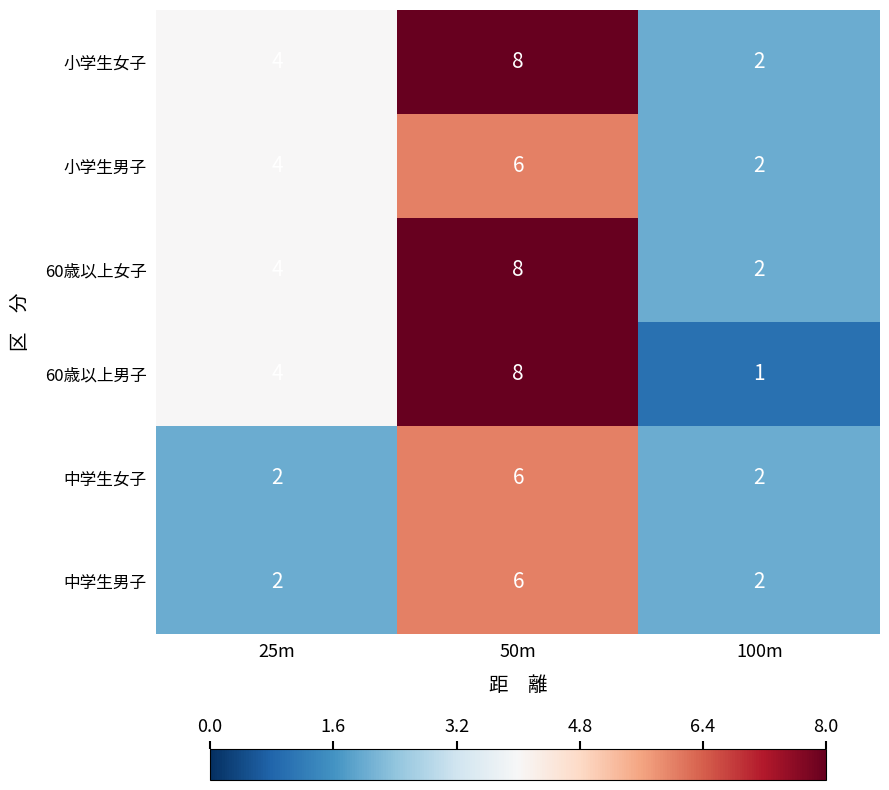

What value does the 中学生男子 series have at 50m?

6